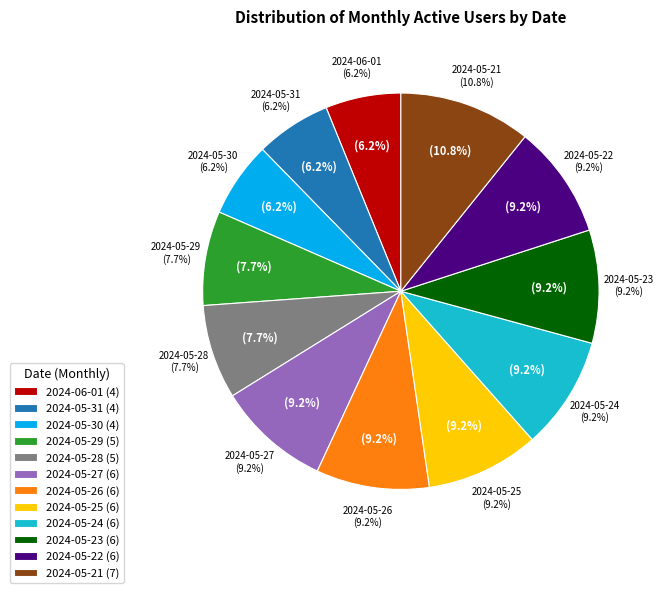

Count the number of slices in the pie.

12